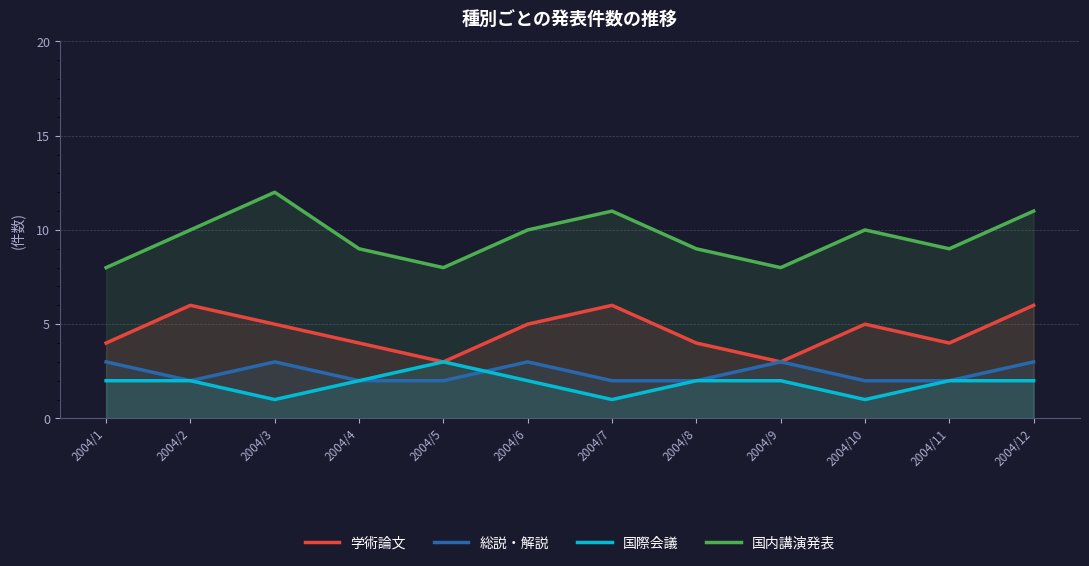

What is the average value of the 国際会議 series?

2